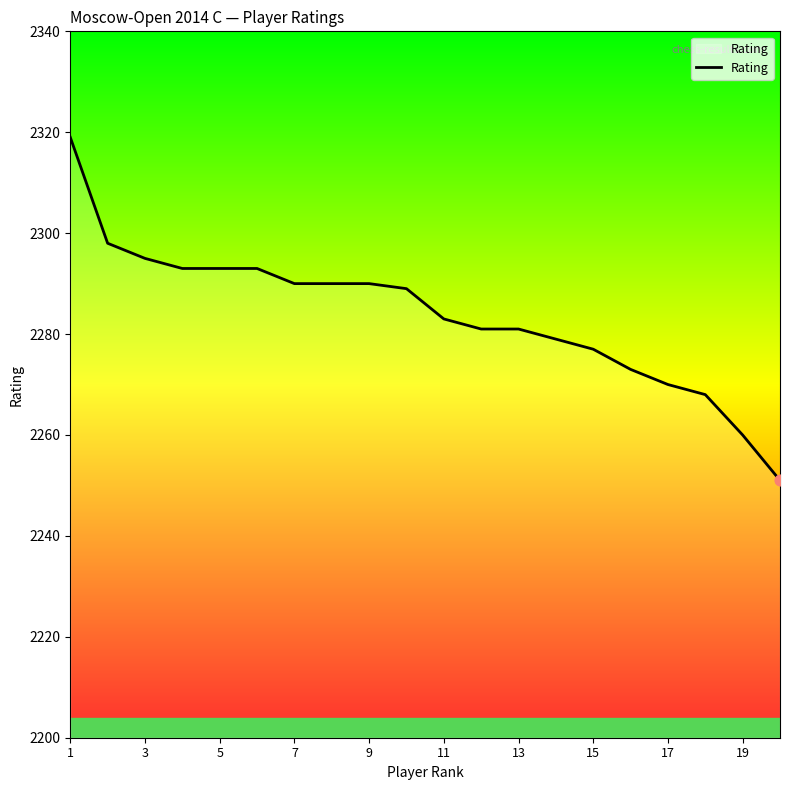

What is the smallest value displayed?

2251